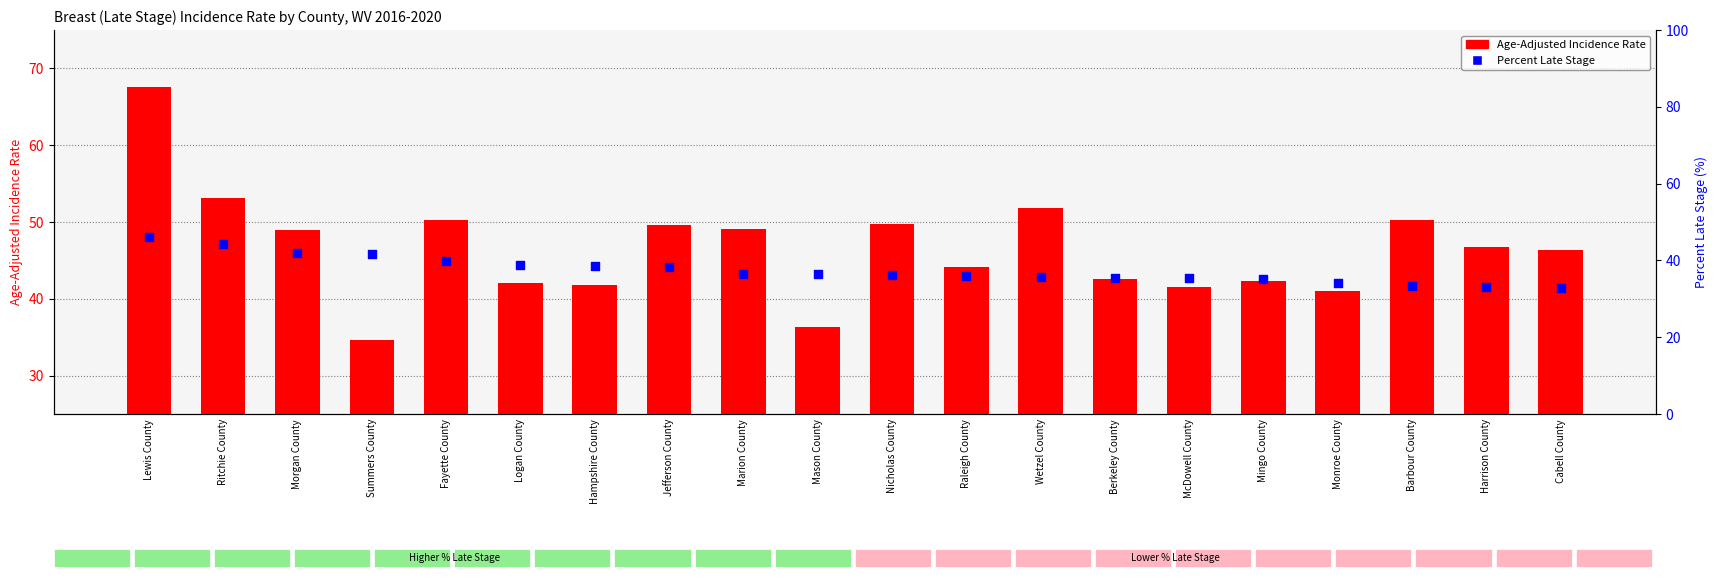

What are all the series names shown in the legend?

Age-Adjusted Incidence Rate, Percent Late Stage